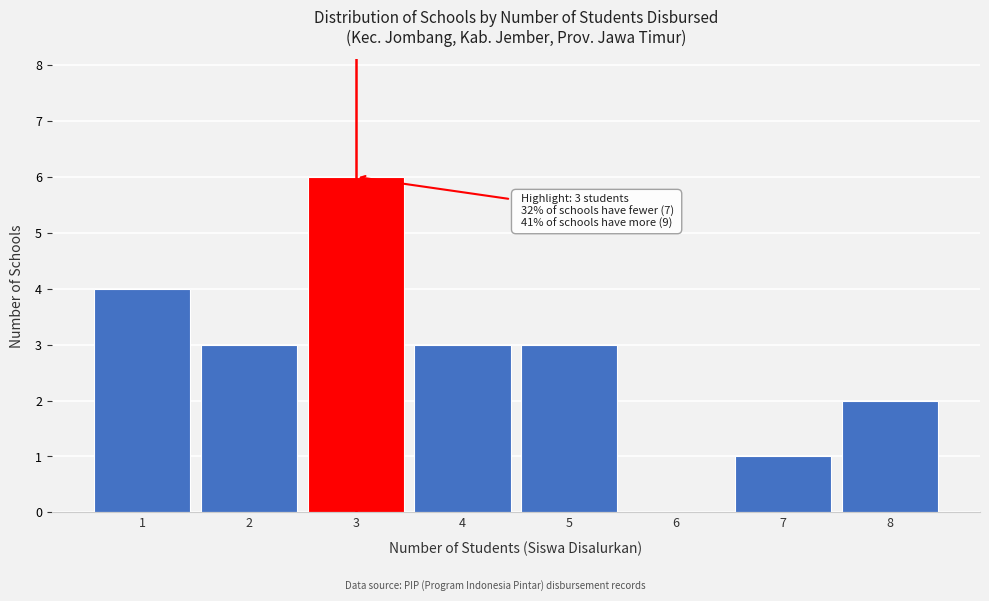

Reading left to right, list all the values displayed in this chart.

1=4	2=3	3=6	4=3	5=3	6=0	7=1	8=2